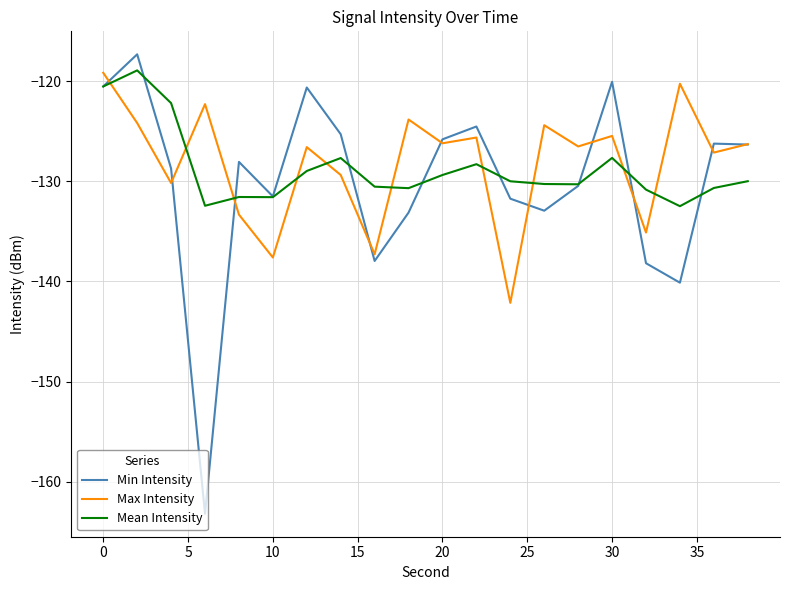

How many times do Mean Intensity and Max Intensity cross each other?

10